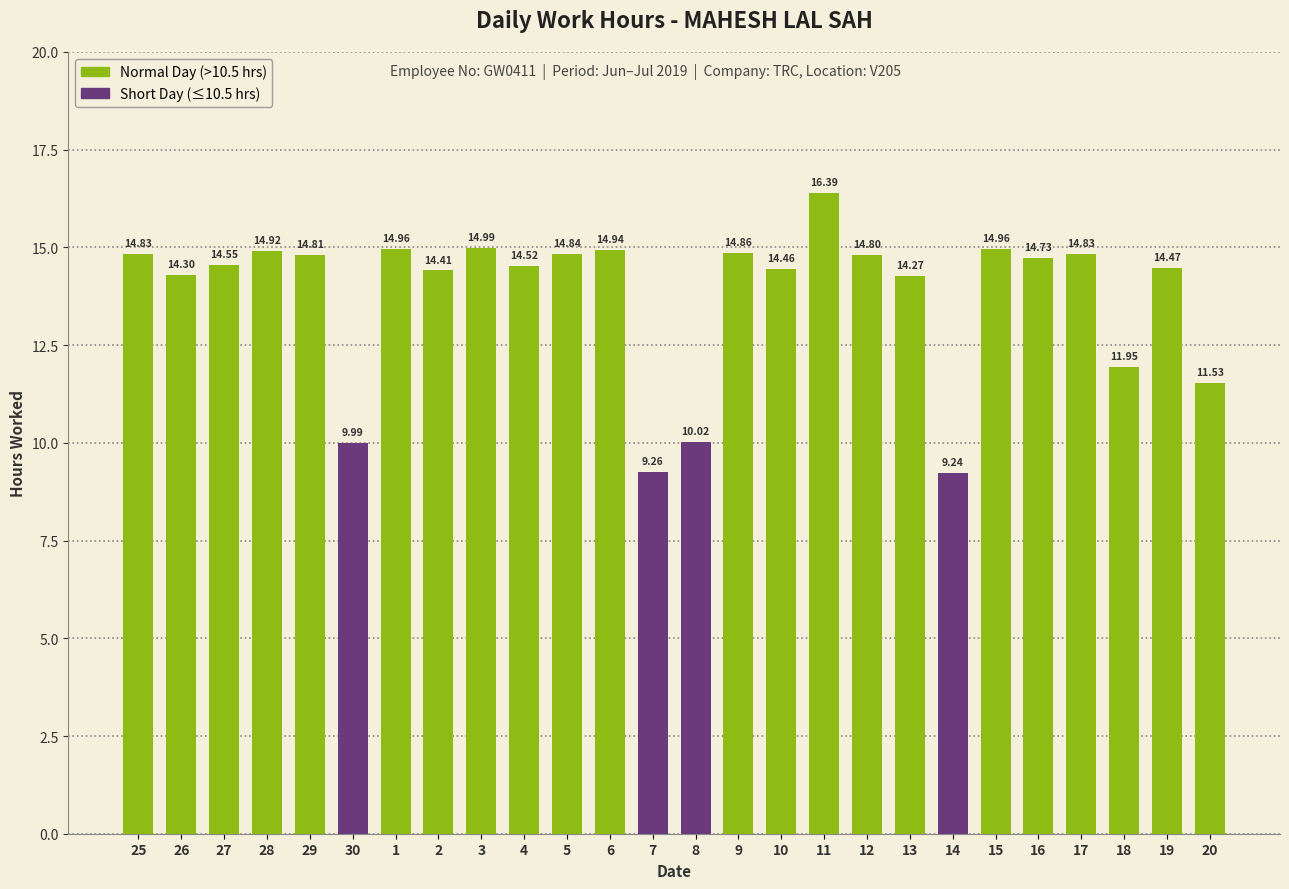

Where is the data nearest to the value 12?

18